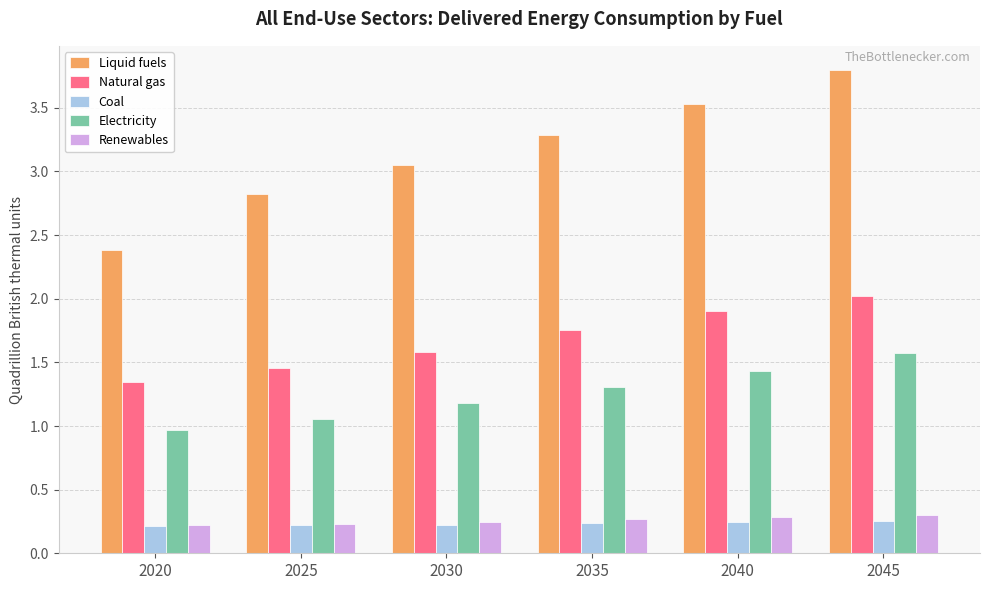

How many series are shown in this chart?

5